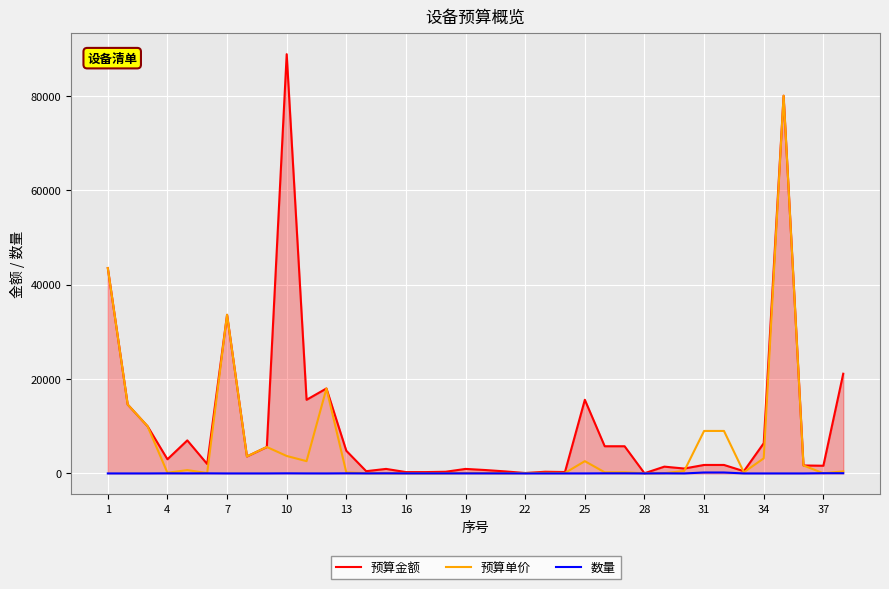

List the series in order of their peak value, lowest first.

数量, 预算单价, 预算金额